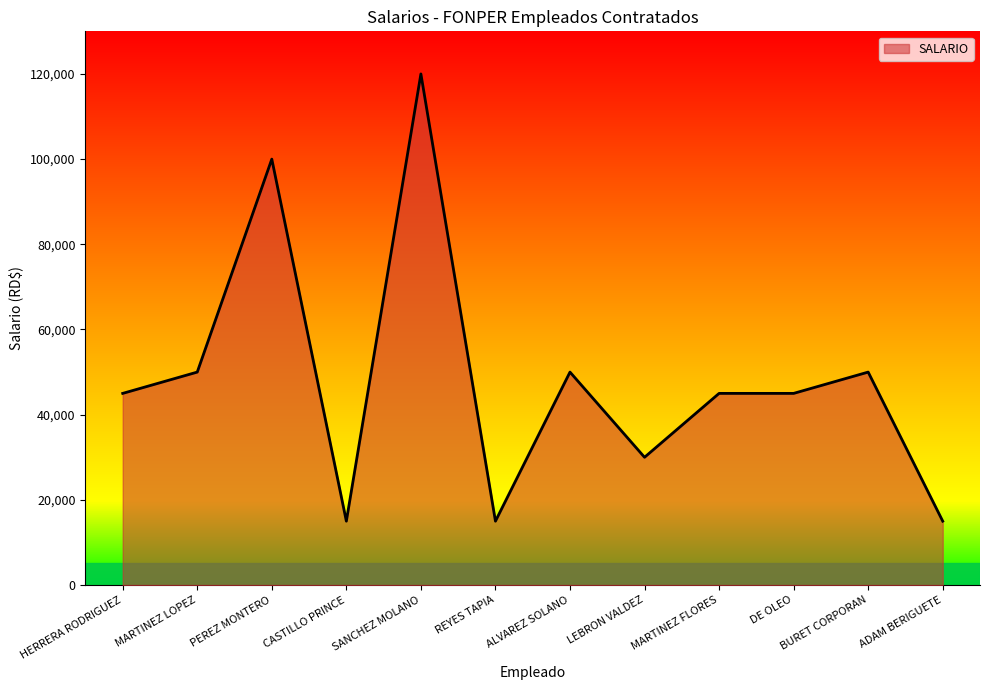

True or false: the data shows 30000 at LEBRON VALDEZ.

True